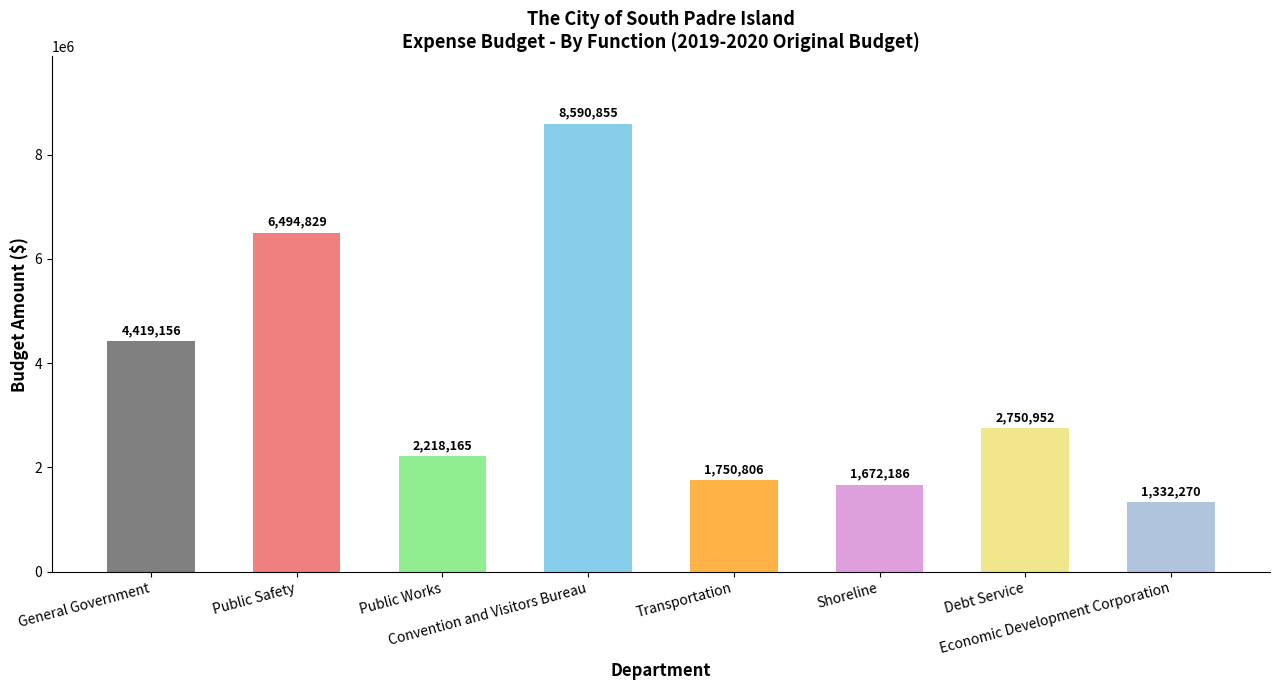

What is the sum of the values at General Government and Shoreline?

6091342